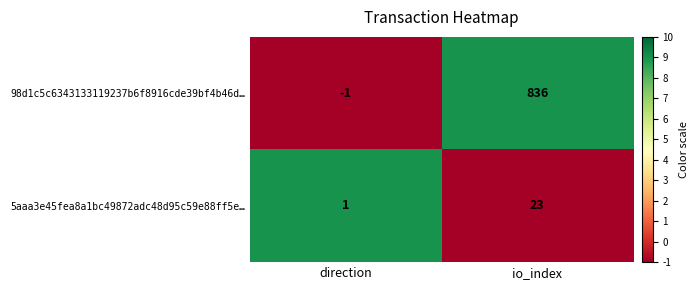

What is the sum of all 98d1c5c6343133119237b6f8916cde39bf4b46d… values?

835